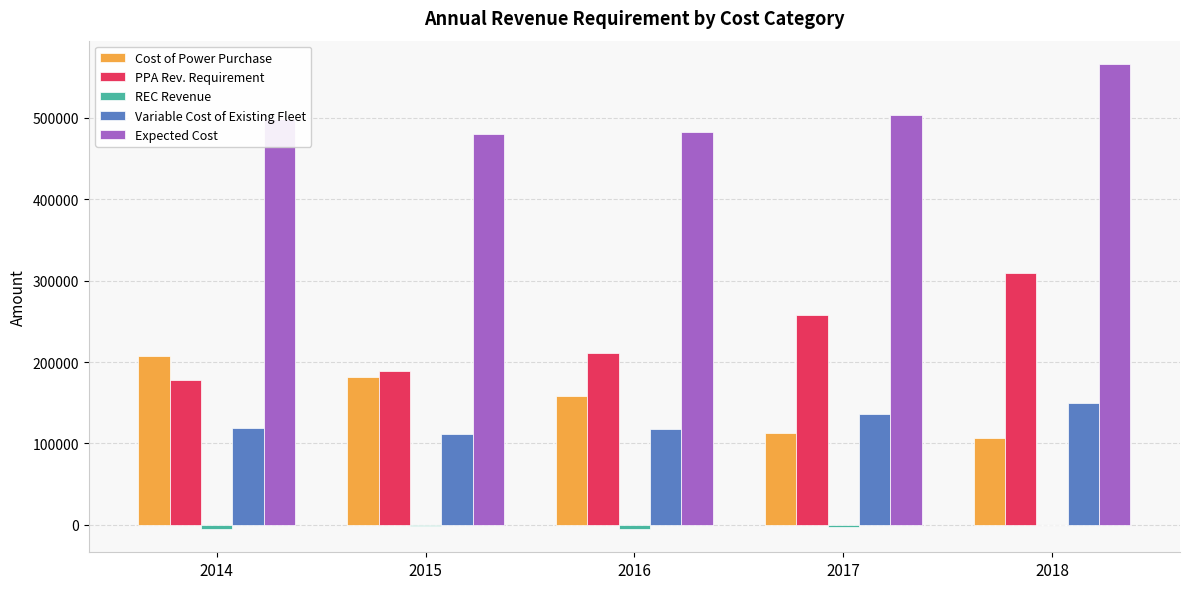

What is the total value across all series at 2014?

998032.4